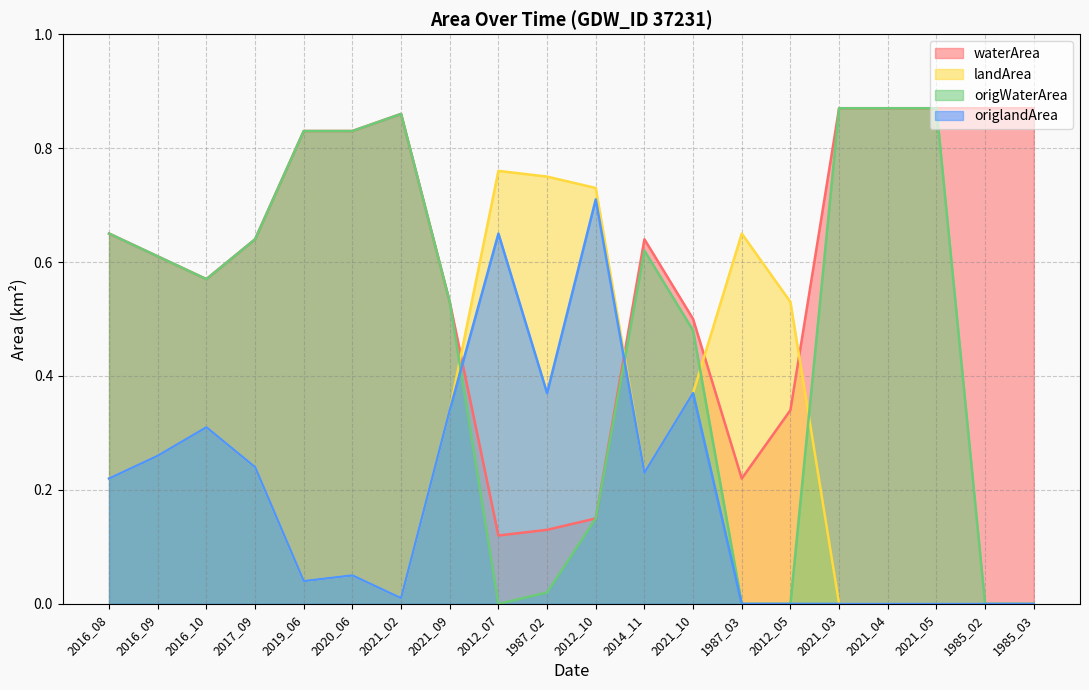

True or false: landArea has more than 0 interior local peaks.

True